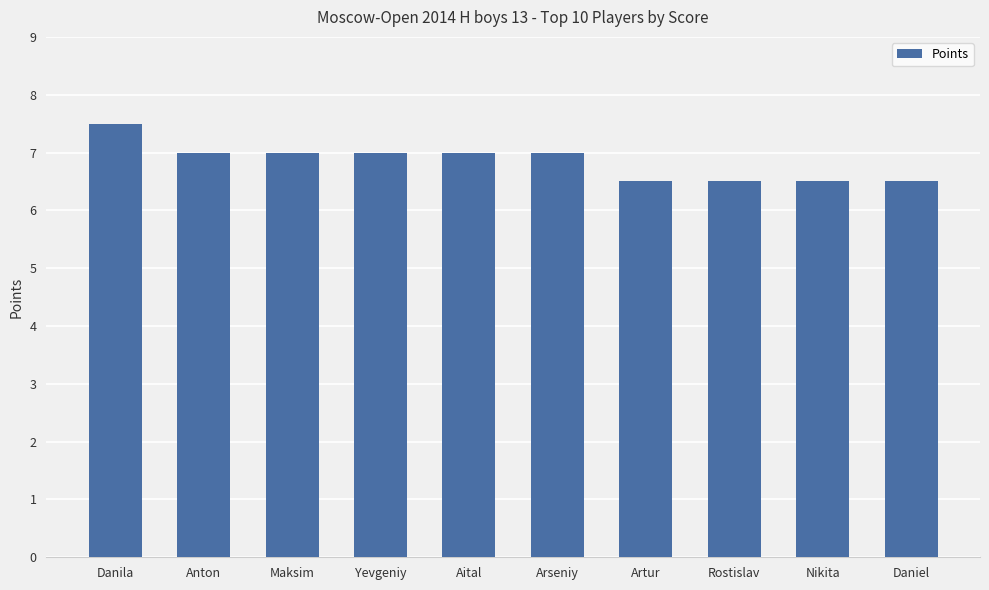

At which label does the data first exceed 7?

Danila